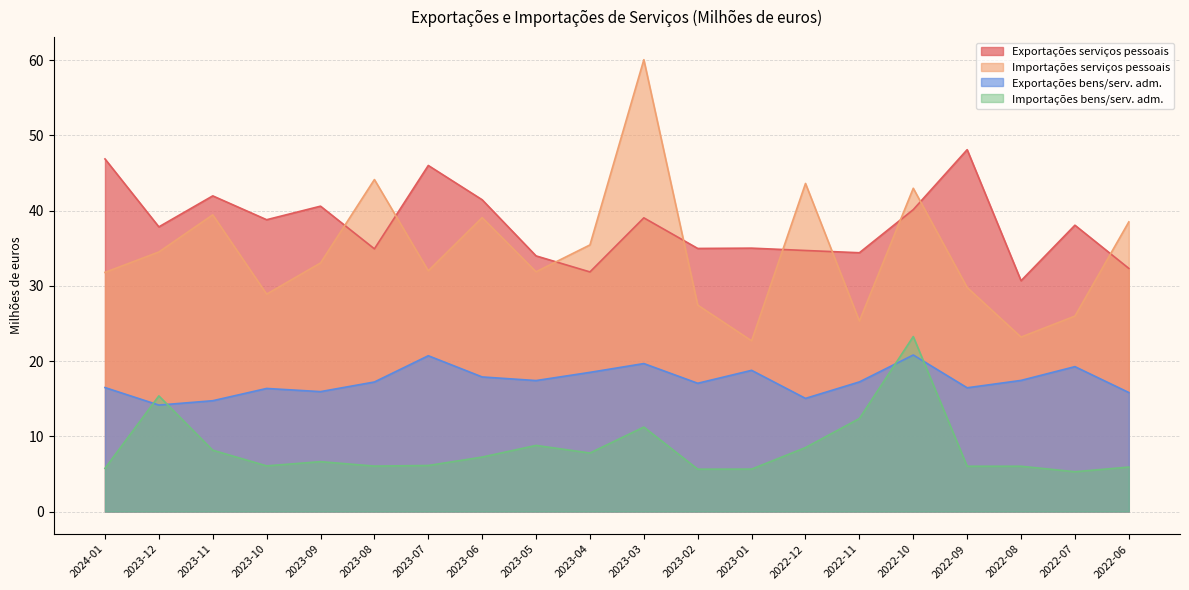

What is the average value of the Importações bens/serv. adm. series?

8.4